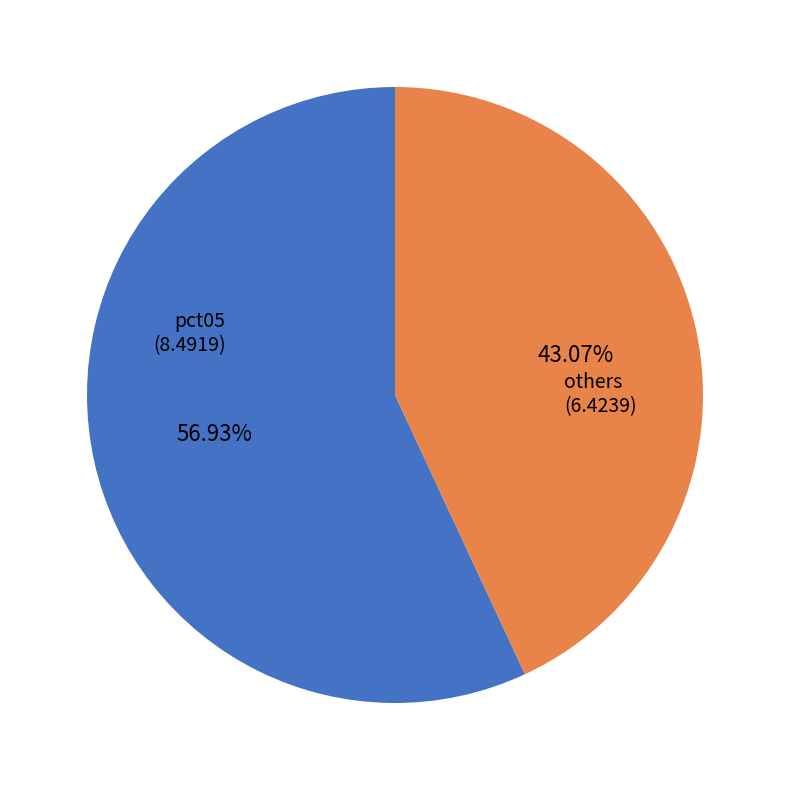

Is there a majority slice in this chart?

Yes